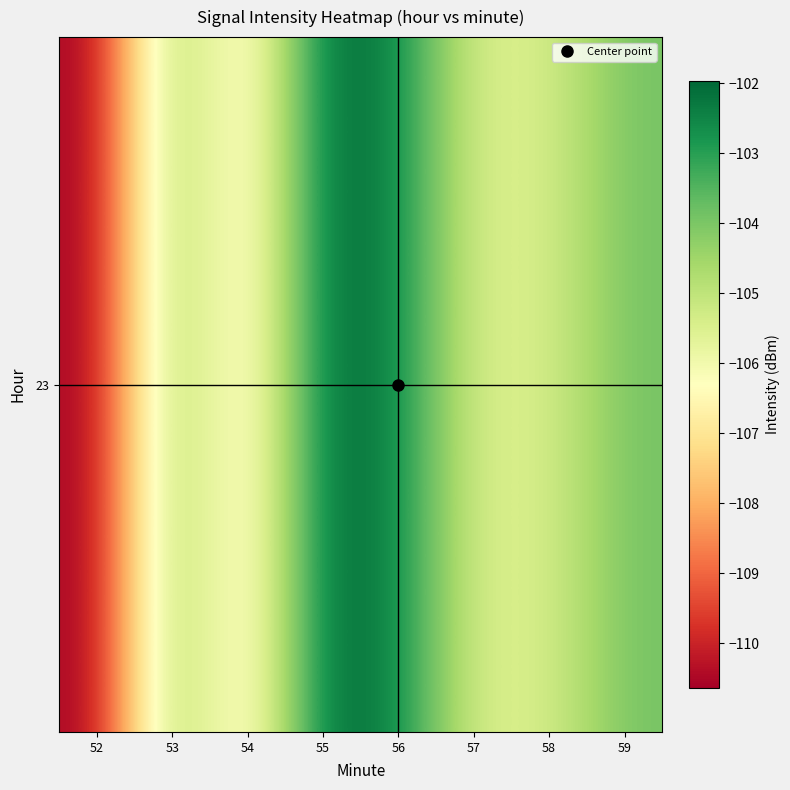

Between 56 and 53, which is larger?

56